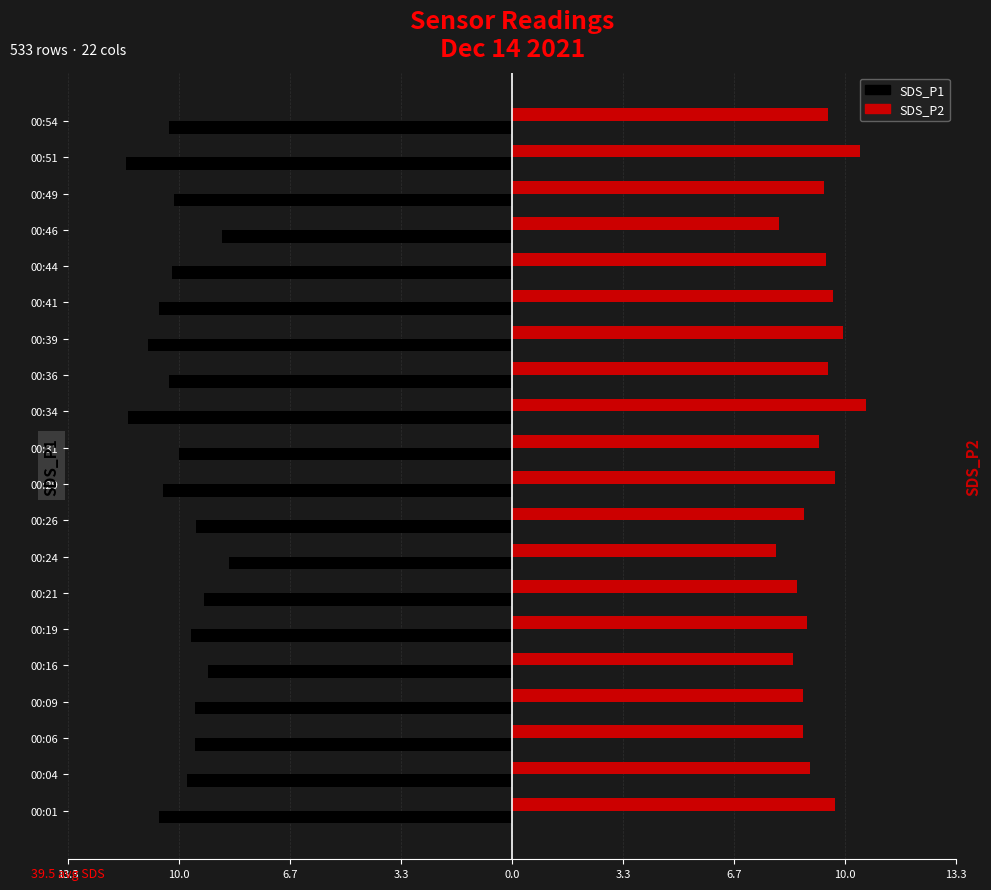

What are all the series names shown in the legend?

SDS_P1, SDS_P2